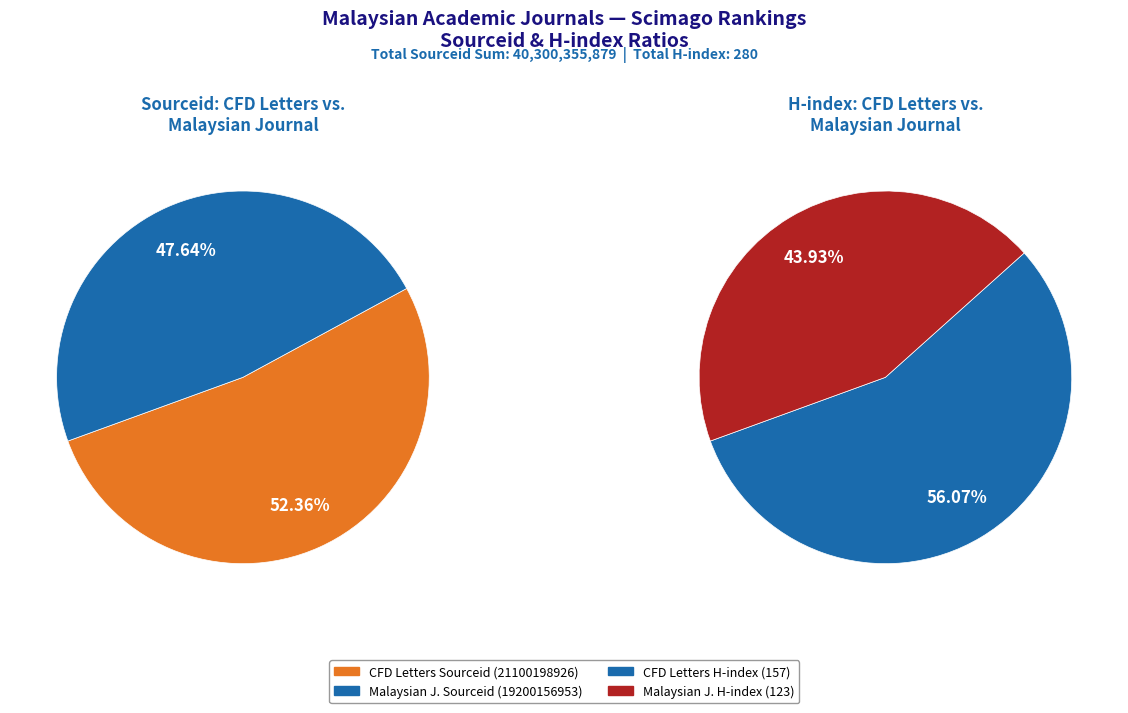

Which slice is the smallest?

Malaysian Journal of Mathematical Sciences